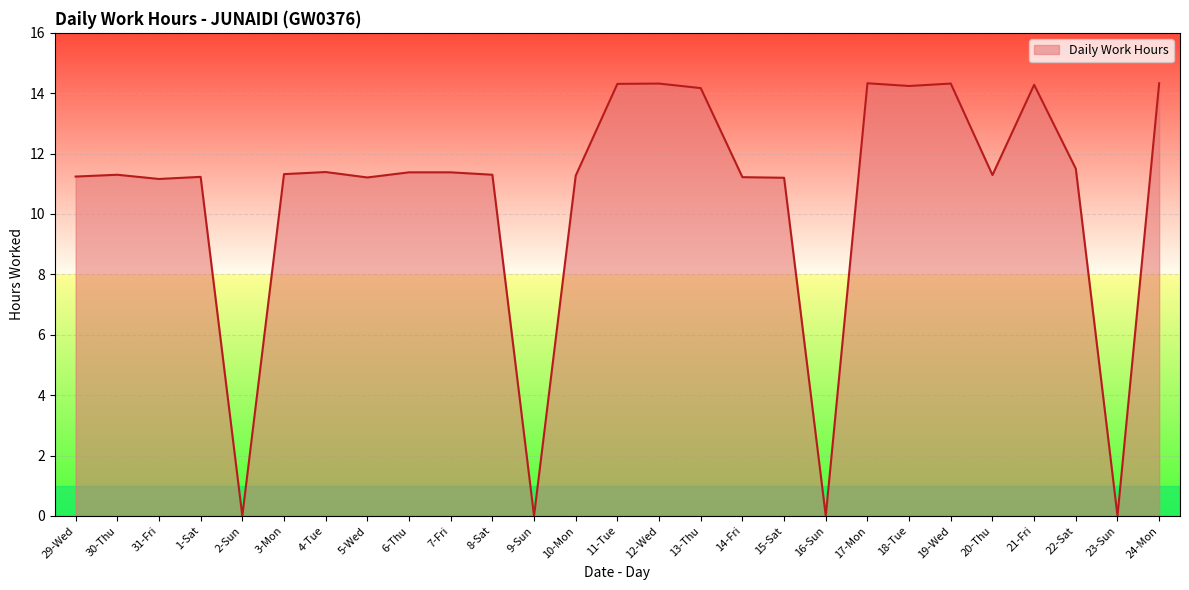

Which has a higher value, 31-Fri or 19-Wed?

19-Wed